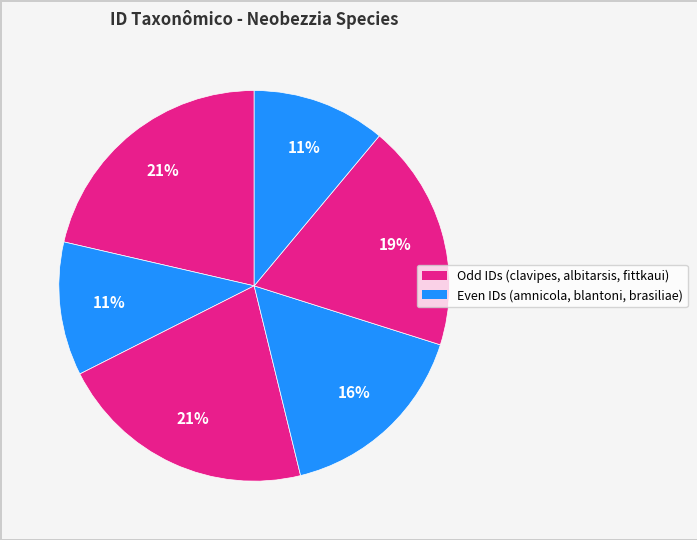

Count the number of slices in the pie.

6